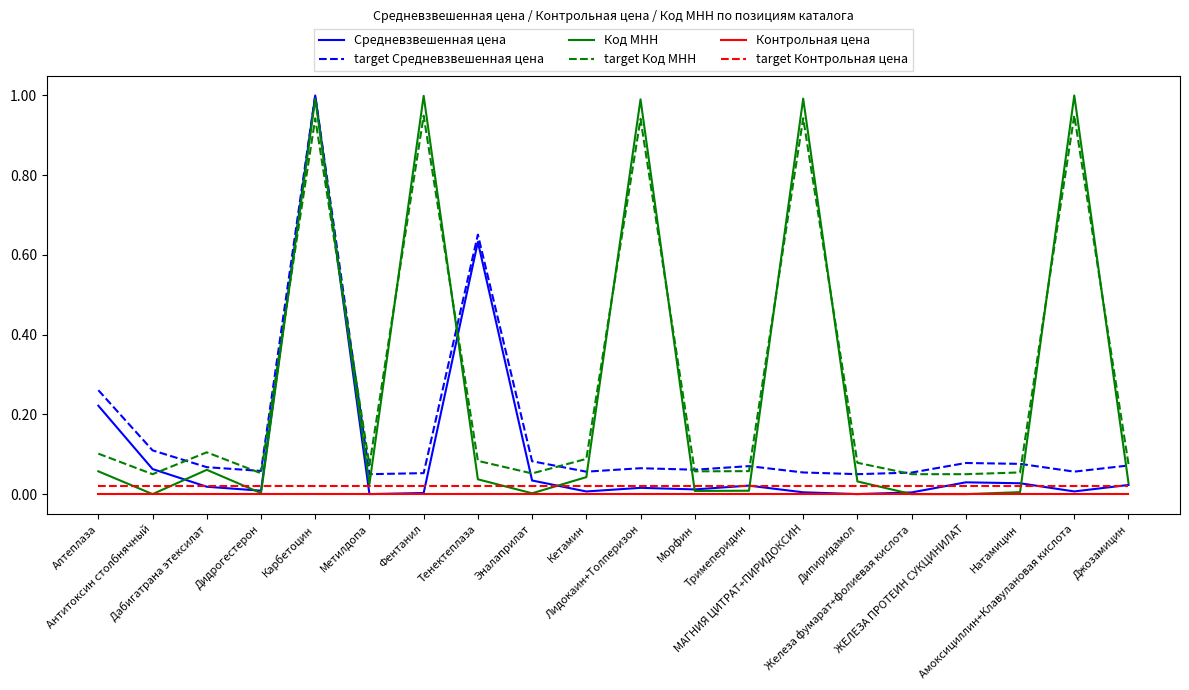

True or false: Контрольная цена and target Код МНН cross at least once.

False